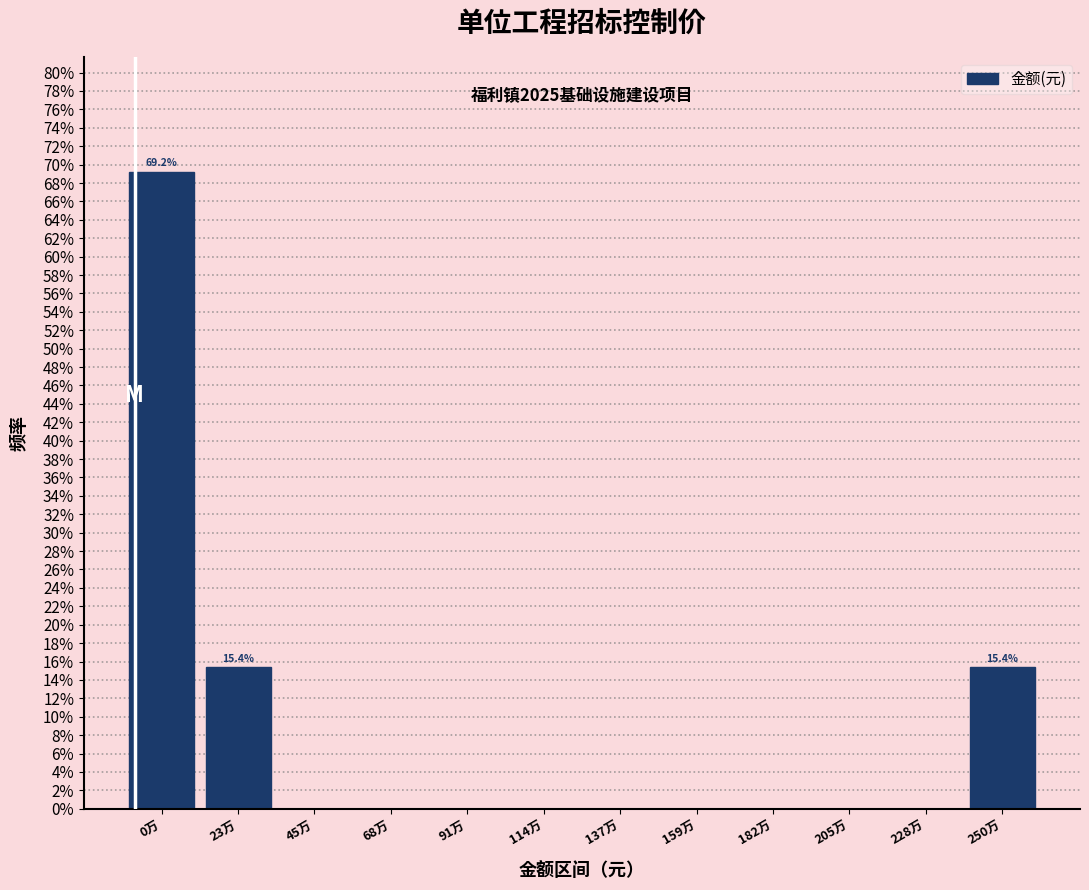

Reading right to left, extract all data points from this chart.

250万=15.4	228万=0.0	205万=0.0	182万=0.0	159万=0.0	137万=0.0	114万=0.0	91万=0.0	68万=0.0	45万=0.0	23万=15.4	0万=69.2